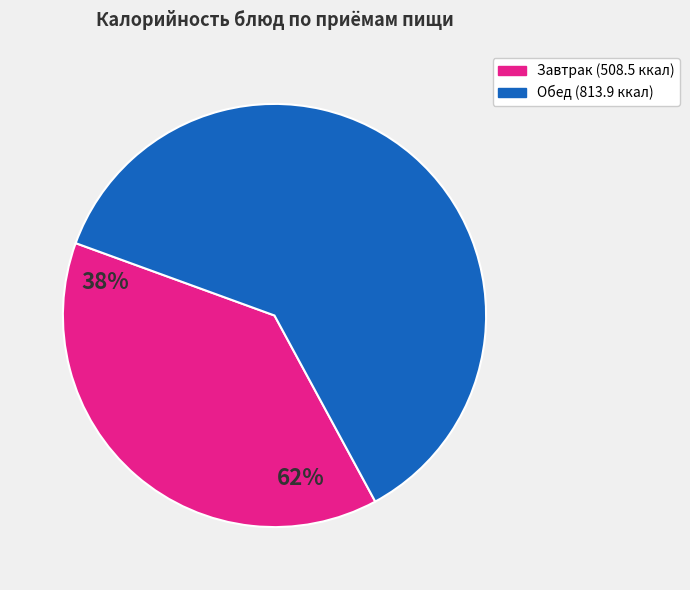

Does any single category account for the majority?

Yes